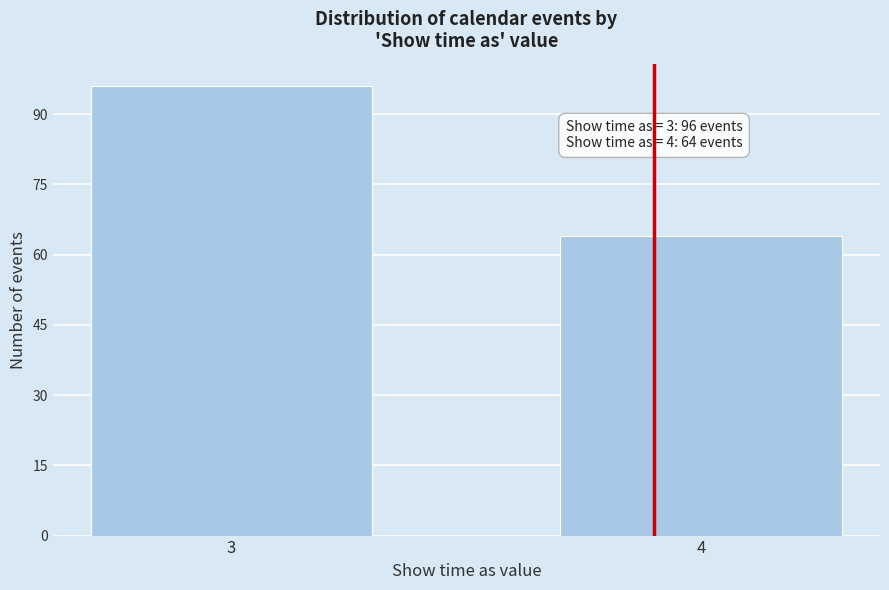

Reading right to left, extract all data points from this chart.

64	96